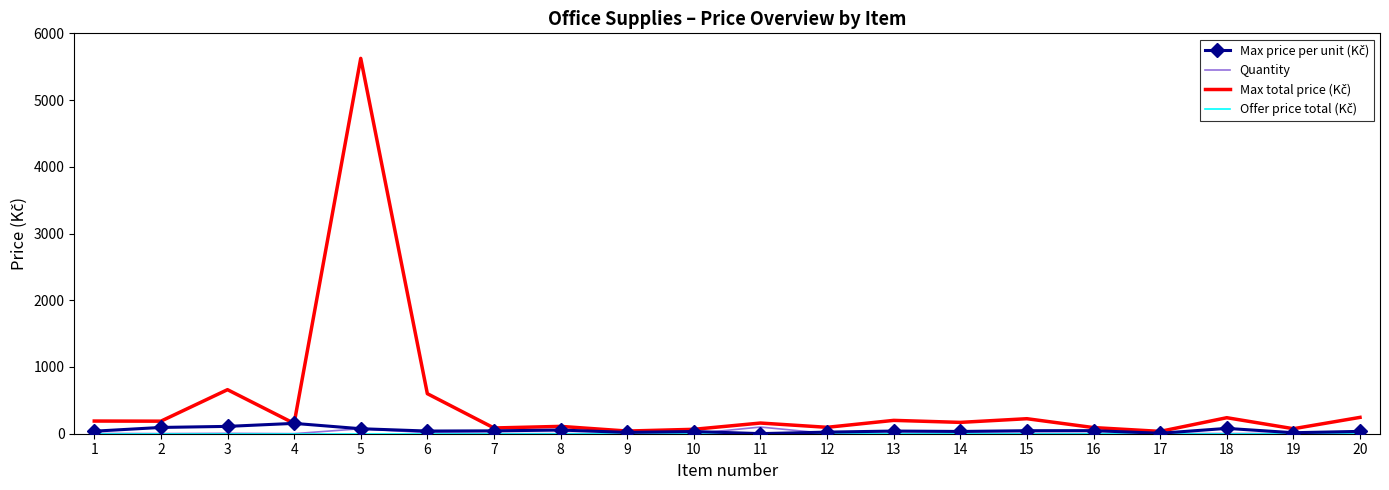

What is the maximum value shown in the chart?

5625.0